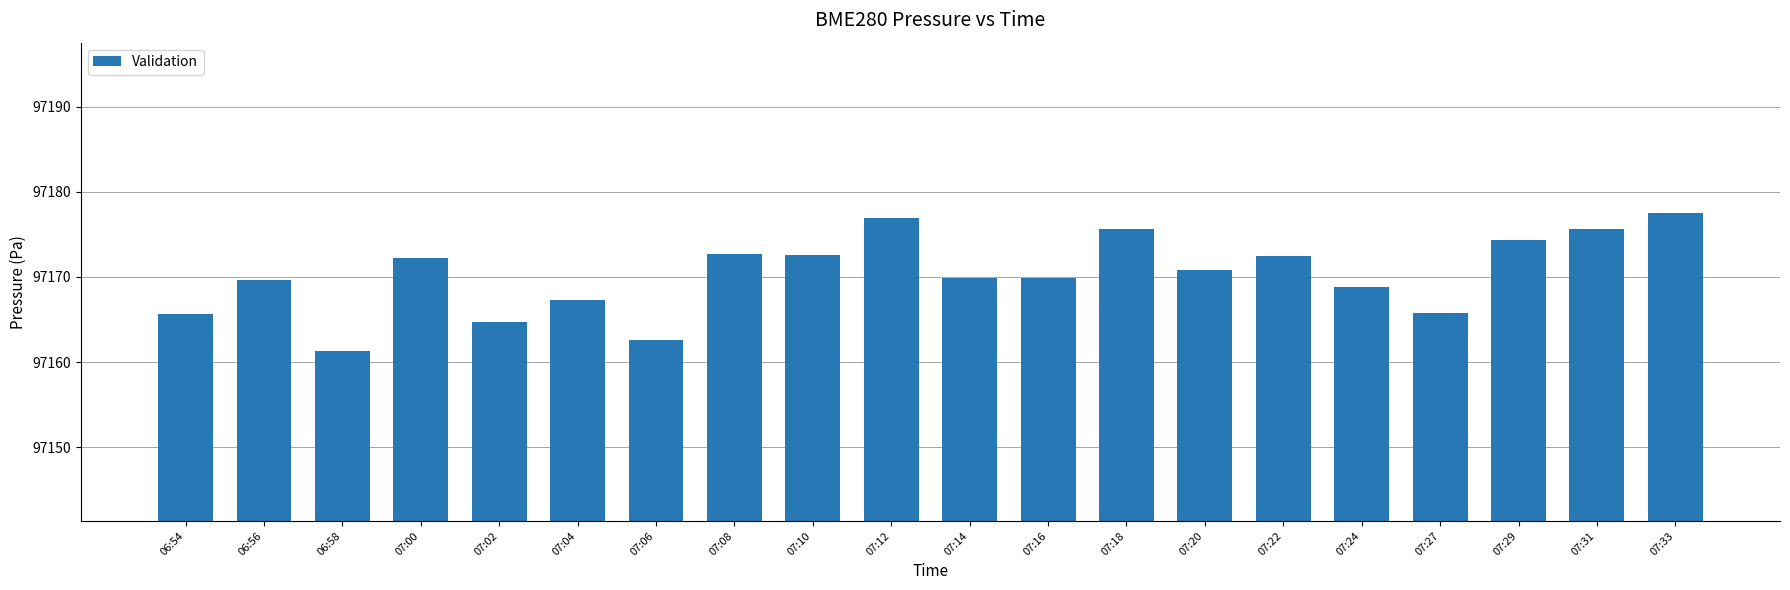

What is the difference between the second highest and minimum values?

15.5